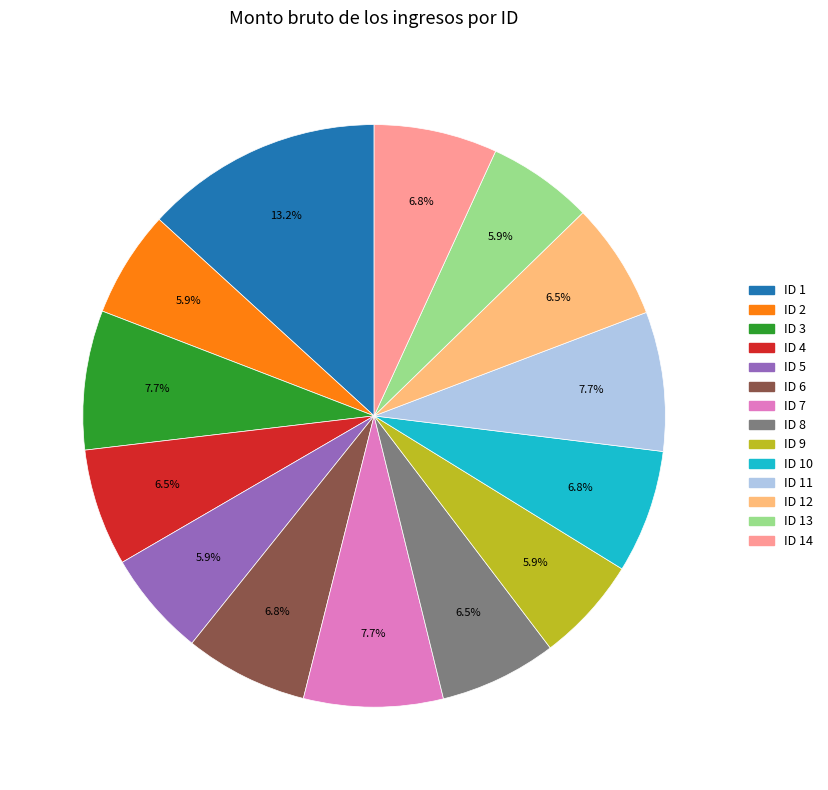

Is there any slice that represents more than half of the pie?

No